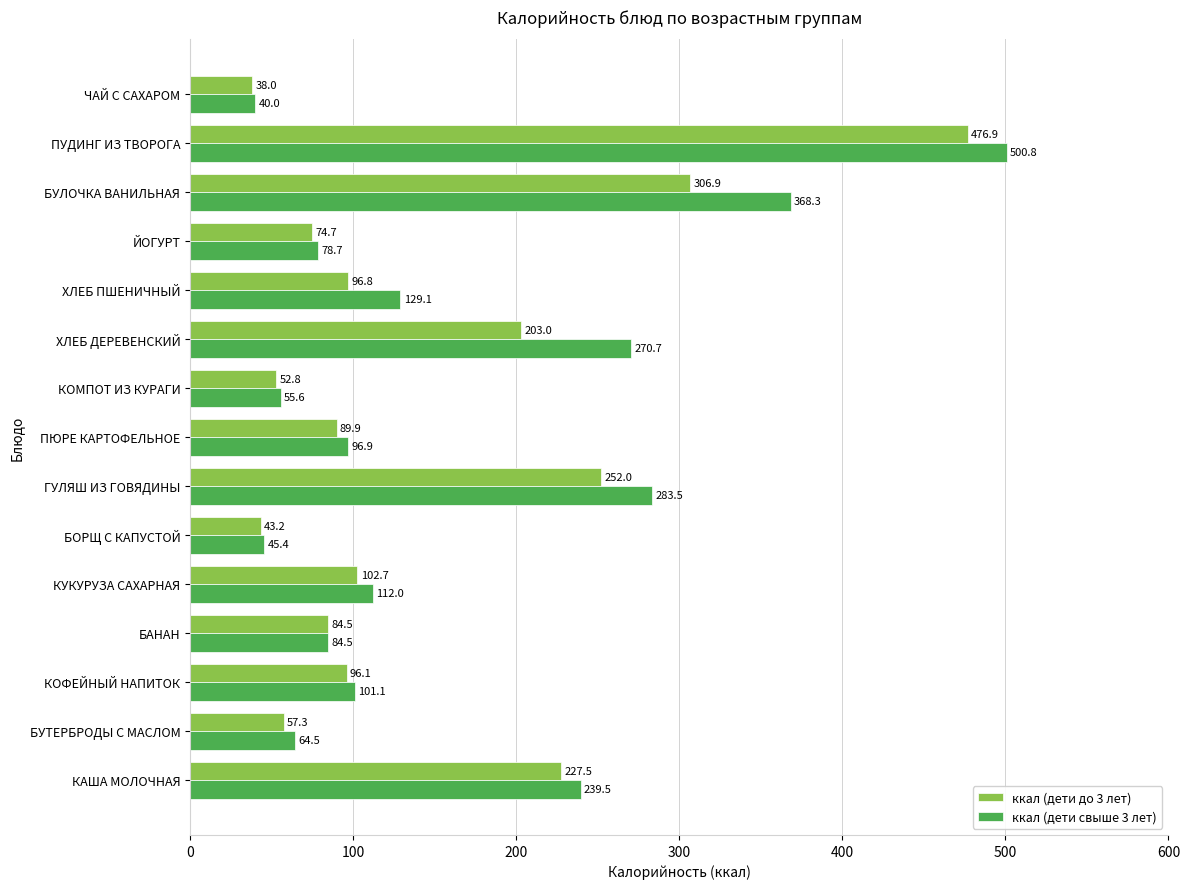

The ккал (дети свыше 3 лет) series shows 90.0 at ХЛЕБ ПШЕНИЧНЫЙ. True or false?

False